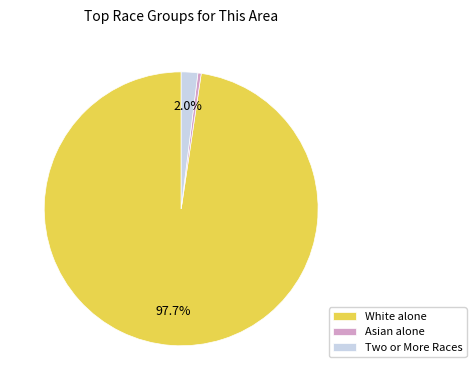

Is there a majority slice in this chart?

Yes